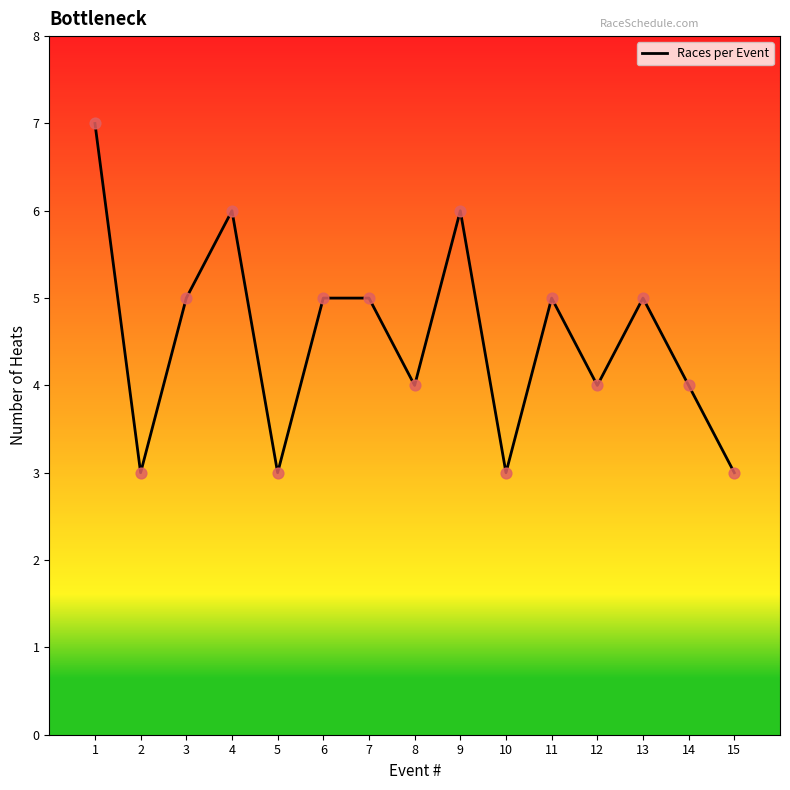

What is the change in value from 4 to 14?

-2